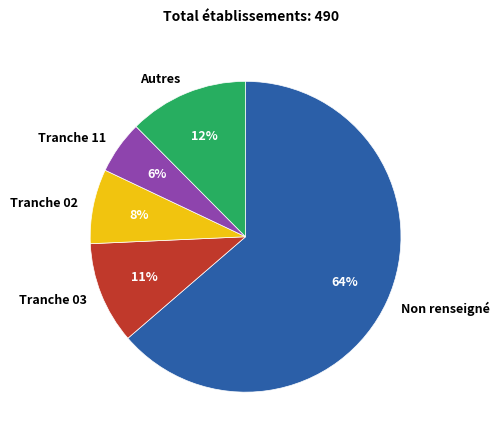

To the nearest percent, what percentage of the pie is Tranche 03?

11%